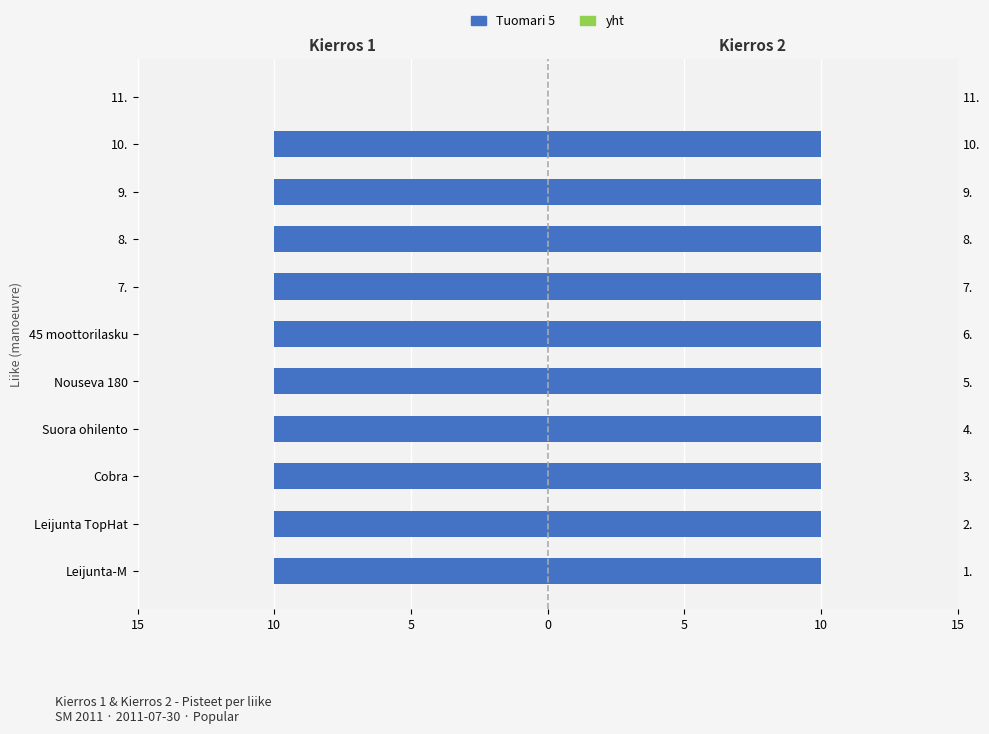

At how many categories does at least one series exceed -1?

11